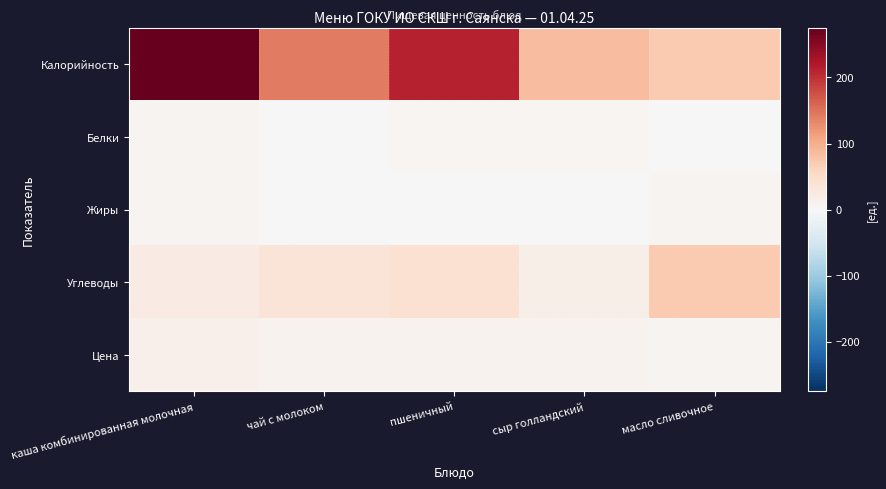

Reading left to right, transcribe all the data shown in this chart.

Калорийность: каша комбинированная молочная=275.0	чай с молоком=142.0	пшеничный=211.0	сыр голландский=84.4	масло сливочное=72.0
Белки: каша комбинированная молочная=8.0	чай с молоком=2.0	пшеничный=6.0	сыр голландский=6.2	масло сливочное=2.0
Жиры: каша комбинированная молочная=8.0	чай с молоком=2.0	пшеничный=2.0	сыр голландский=1.1	масло сливочное=7.0
Углеводы: каша комбинированная молочная=23.5	чай с молоком=36.0	пшеничный=41.0	сыр голландский=17.0	масло сливочное=72.0
Цена: каша комбинированная молочная=13.8	чай с молоком=9.2	пшеничный=9.1	сыр голландский=9.8	масло сливочное=7.7